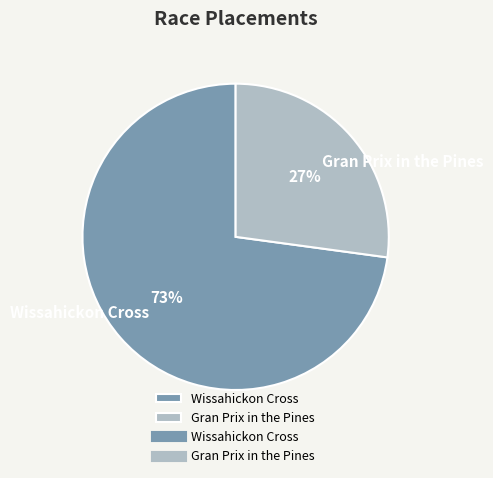

Do Wissahickon Cross and Gran Prix in the Pines together represent more than half of the pie?

Yes